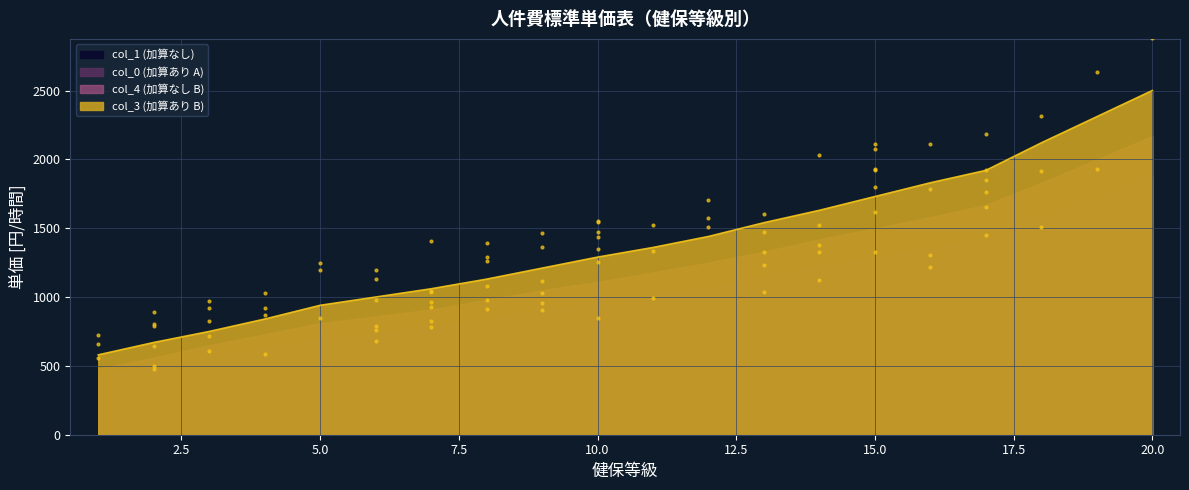

Which series reaches the maximum Y coordinate?

col_3 (加算あり B)